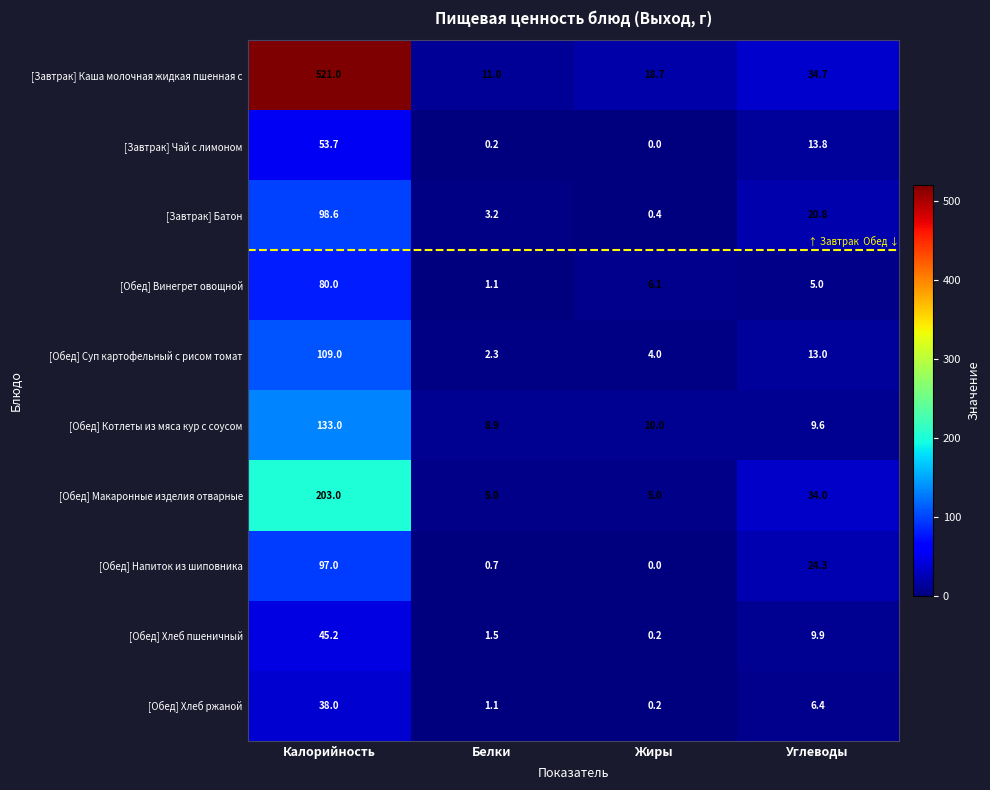

What is the total value across all series at Углеводы?

171.5